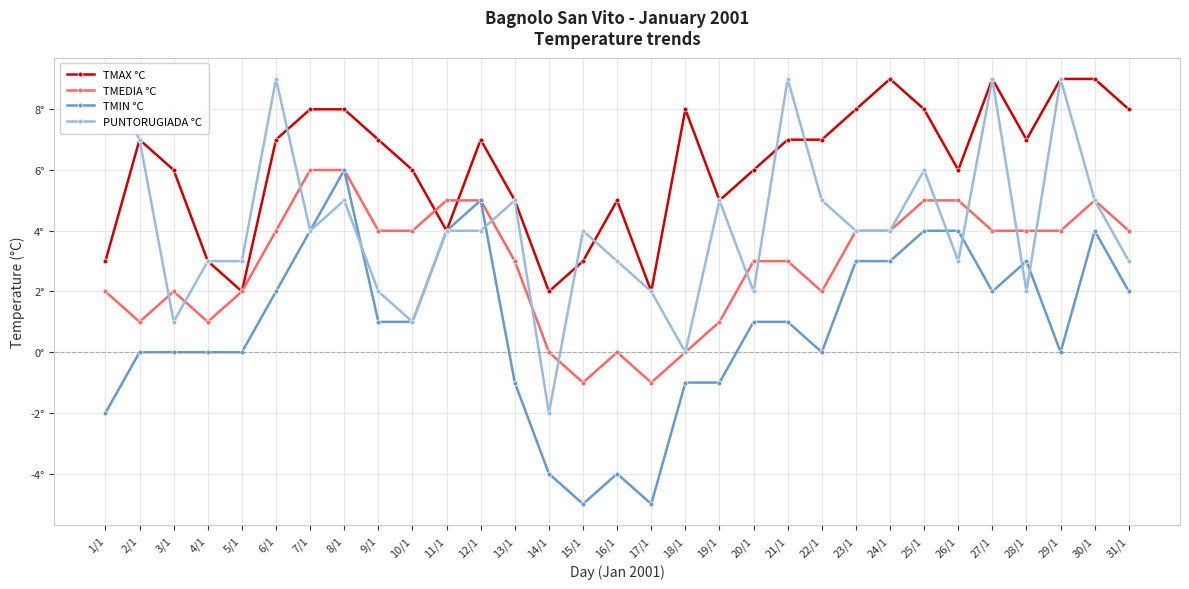

What is the difference between the highest and lowest values at 1/1?

11